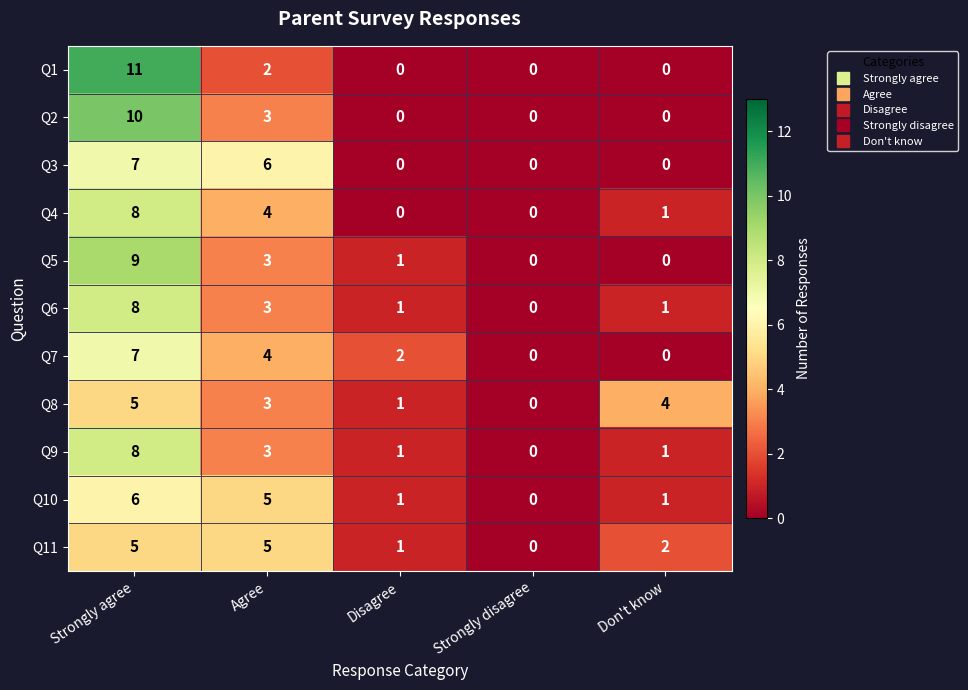

What is the sum of the Q9 values at Disagree and Agree?

4